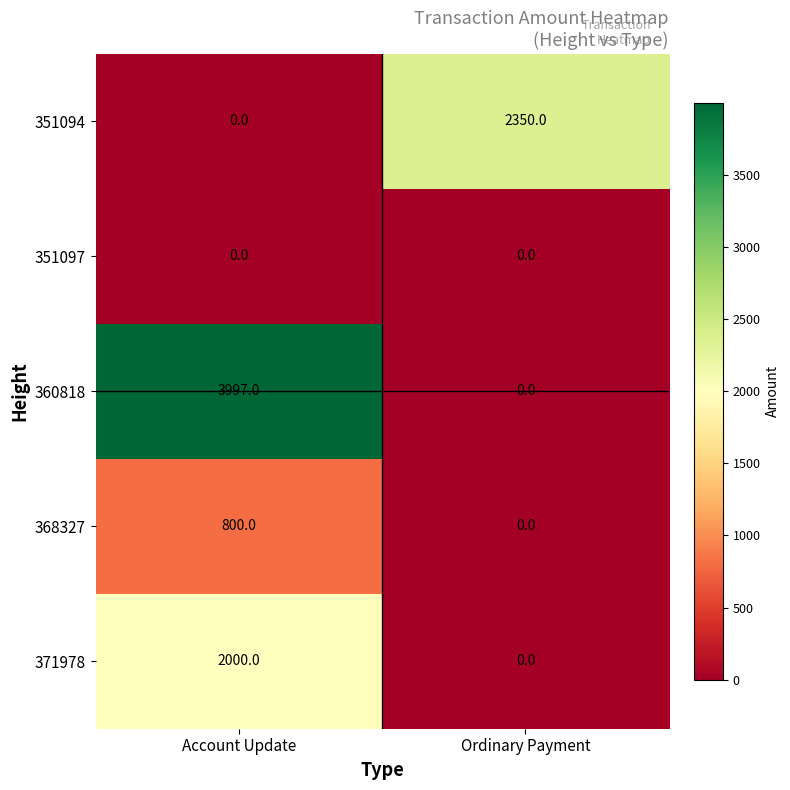

What is the total value across all series at Ordinary Payment?

2350